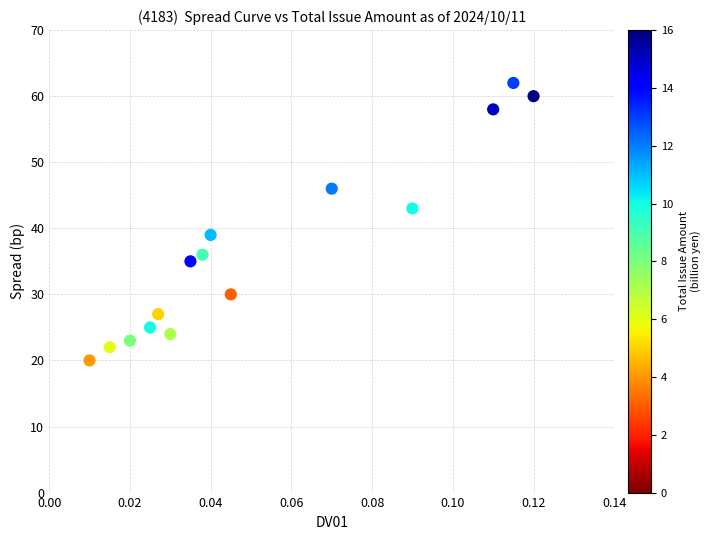

What is the range of Y values (max minus min)?

42